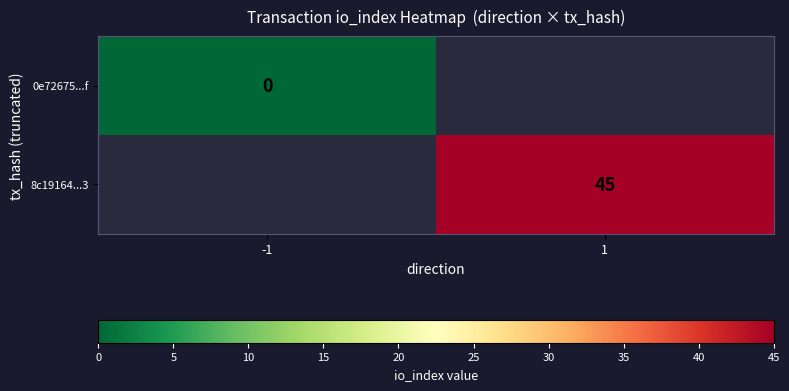

Rank the series by their average value, from lowest to highest.

0e72675...f, 8c19164...3